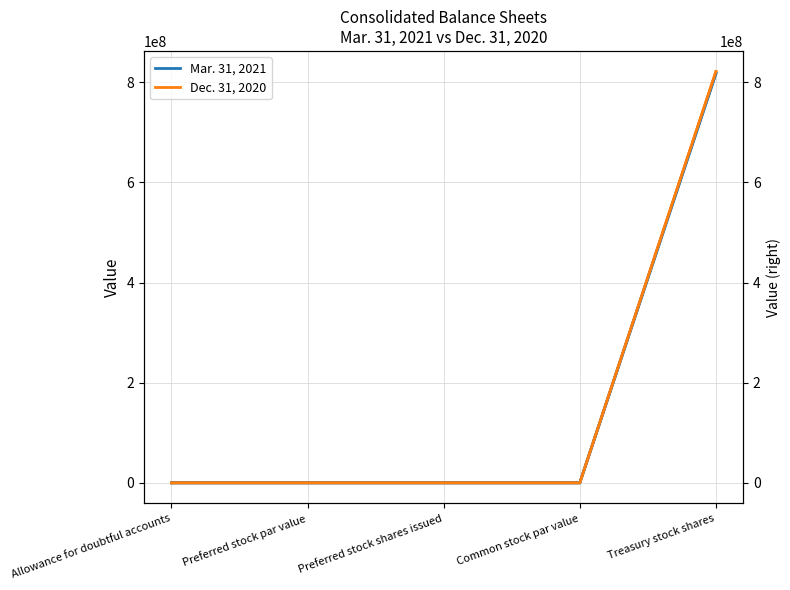

True or false: Dec. 31, 2020 and Dec. 31, 2020 (right) cross at least once.

False